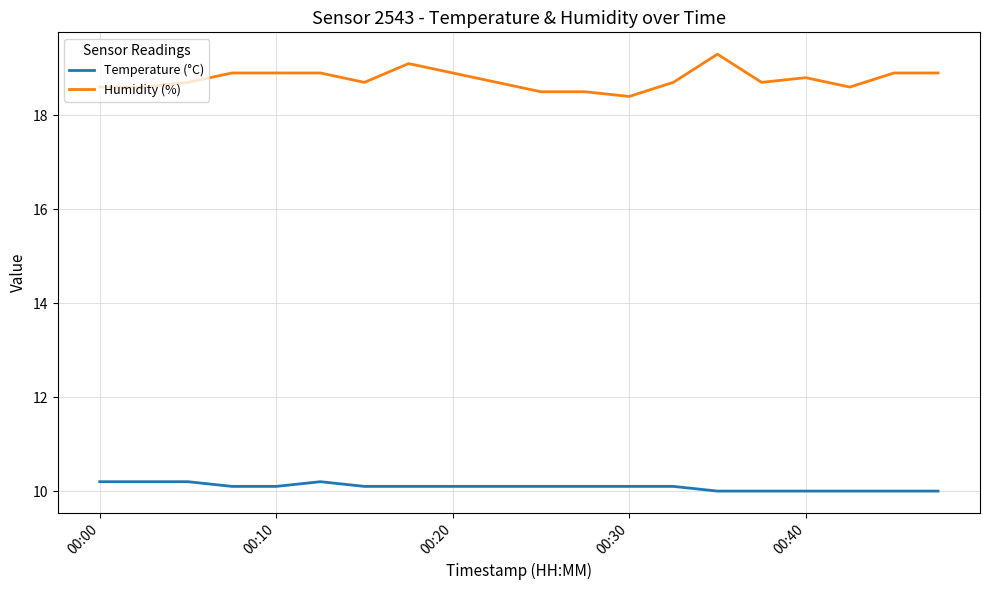

What is the sum of all Humidity (%) values?

375.3